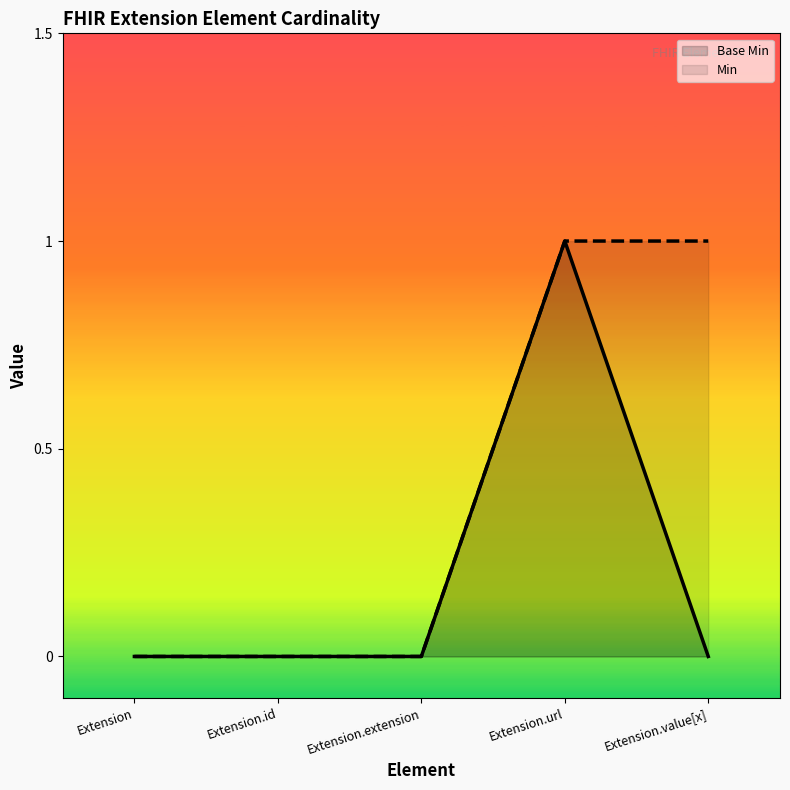

The Base Min series shows 0 at Extension. True or false?

True